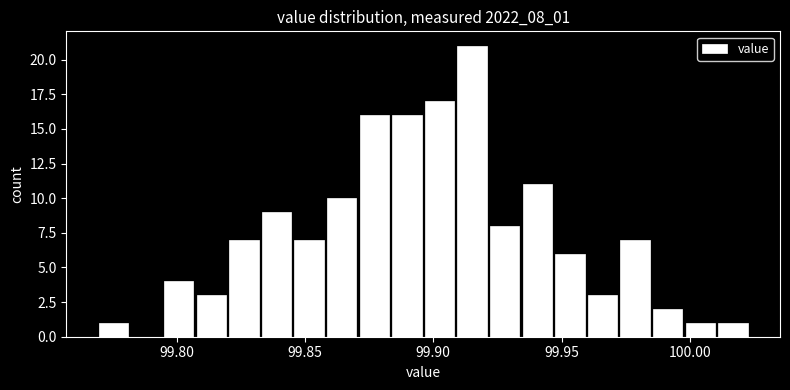

Read against the x-axis, roughly where is the centre of the tallest bar?

99.915